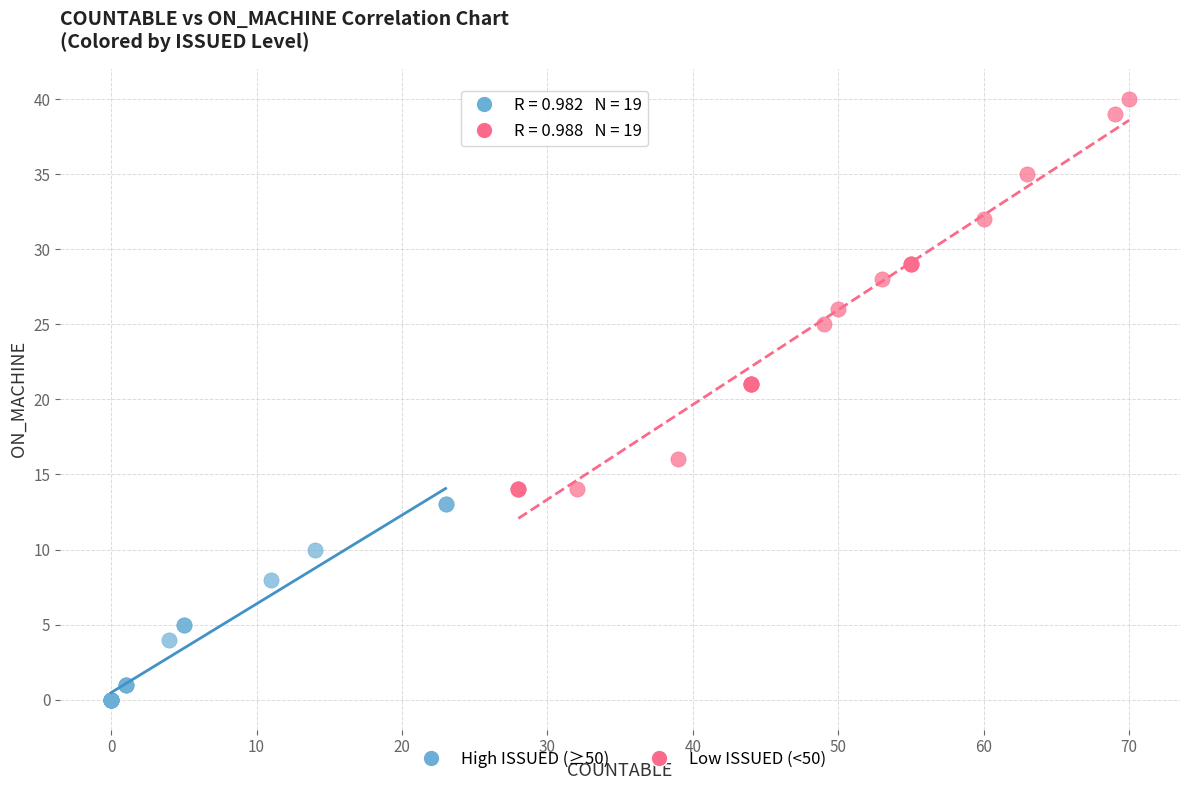

Which series has the largest Y range (max minus min)?

Low ISSUED (<50)